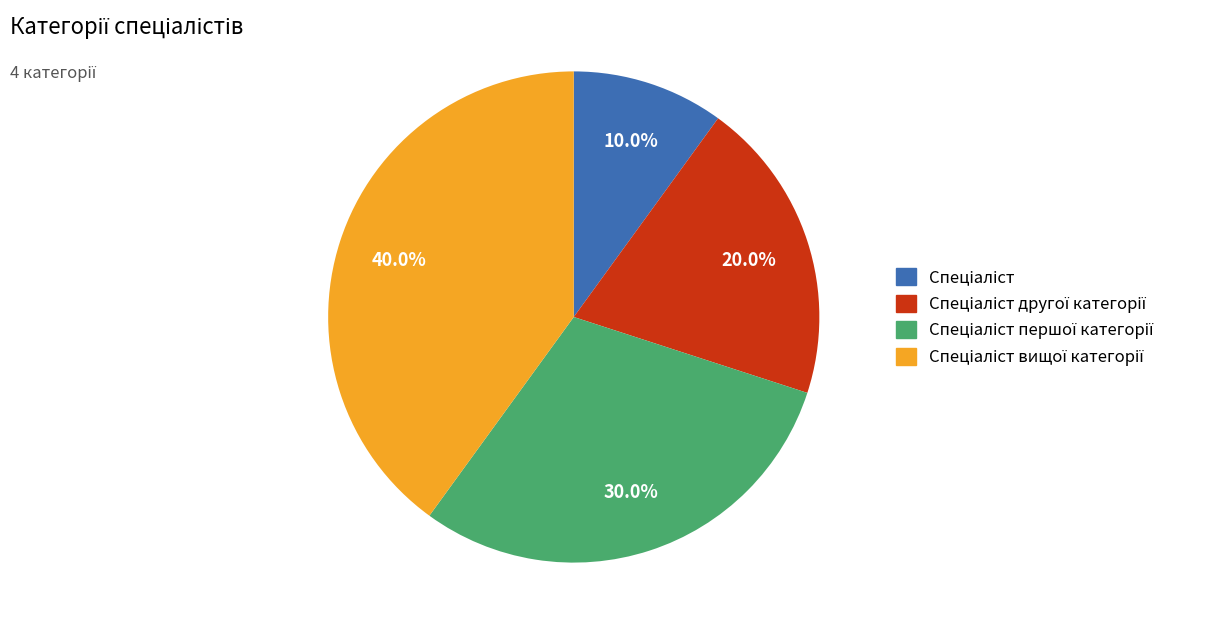

Is there a majority slice in this chart?

No